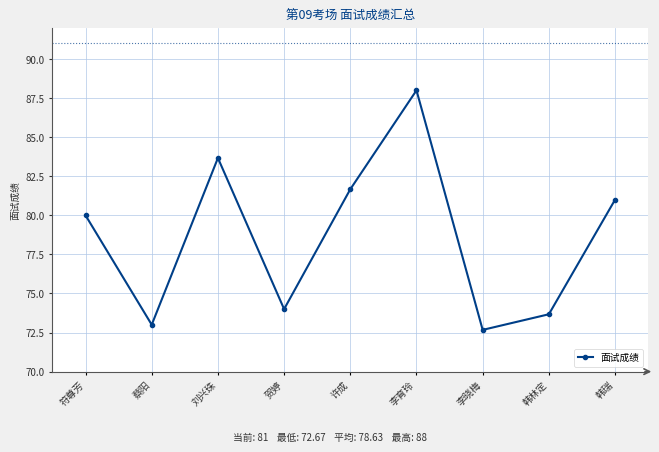

How many points are higher than both their immediate neighbors (excluding endpoints)?

2